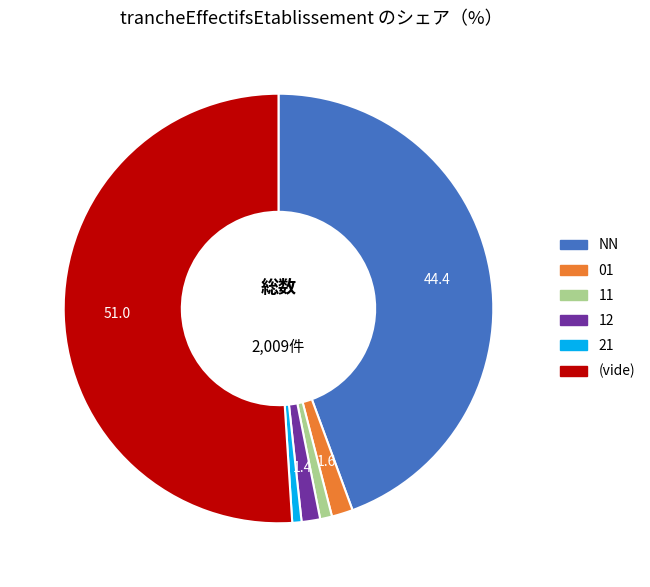

Is there a majority slice in this chart?

Yes